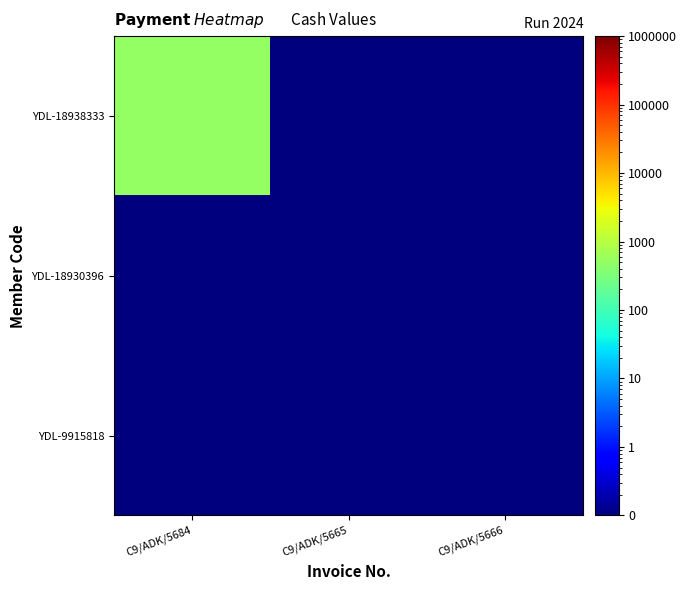

What is the smallest value displayed?

0.1